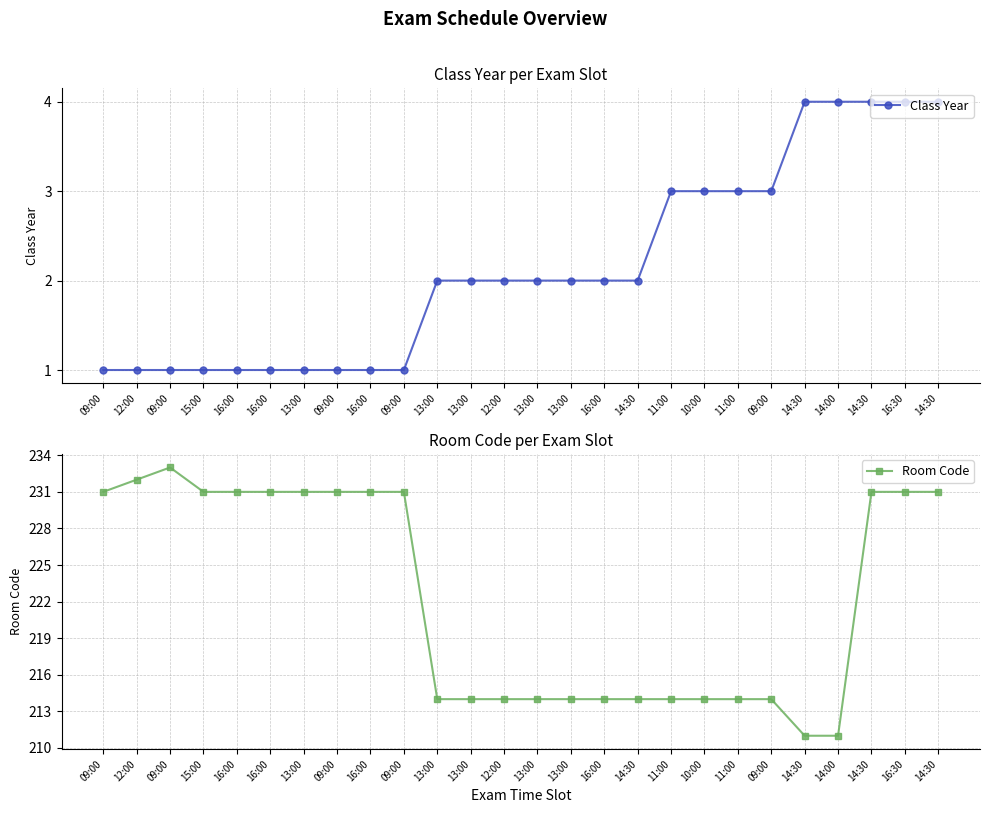

True or false: Class Year and Room Code intersect in this chart.

False